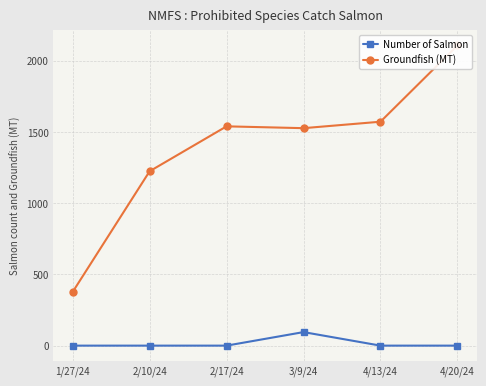

Is the value of Number of Salmon at 4/13/24 greater than the value of Groundfish (MT) at 2/10/24?

No